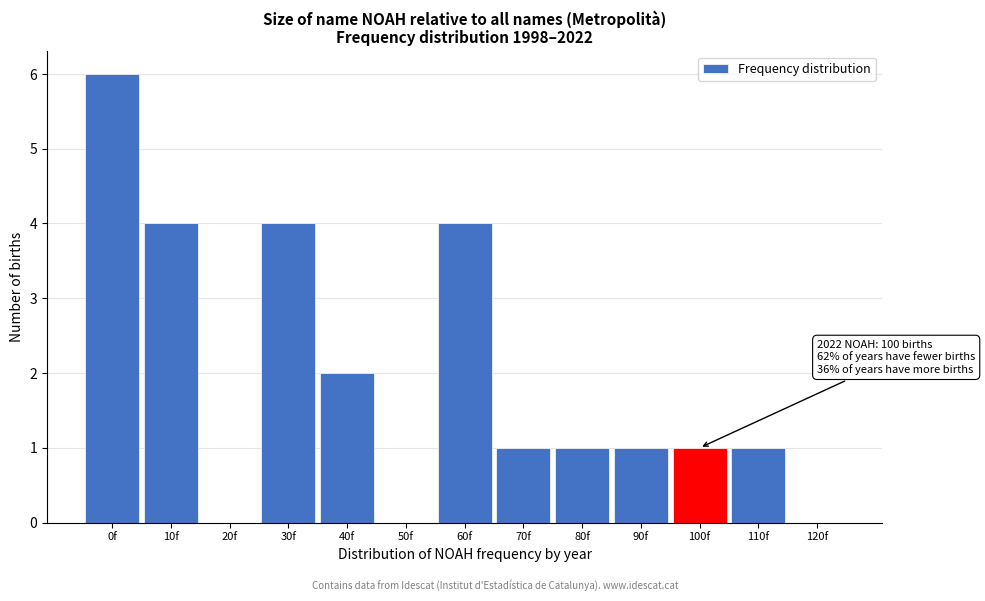

Reading left to right, transcribe all the data shown in this chart.

0f=6	10f=4	20f=0	30f=4	40f=2	50f=0	60f=4	70f=1	80f=1	90f=1	100f=1	110f=1	120f=0